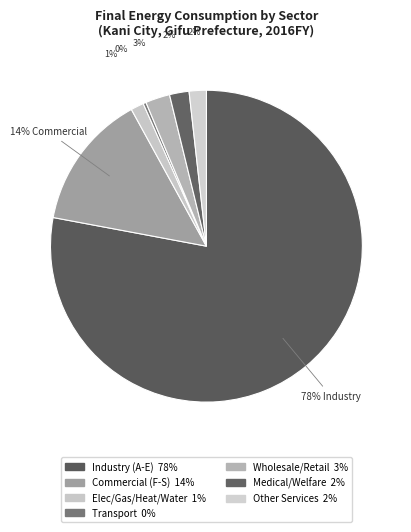

Count the number of slices in the pie.

7